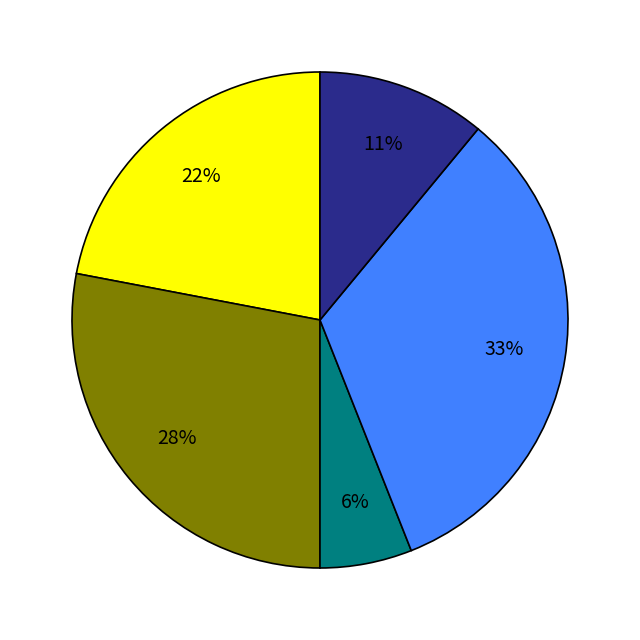

Count the number of slices in the pie.

5